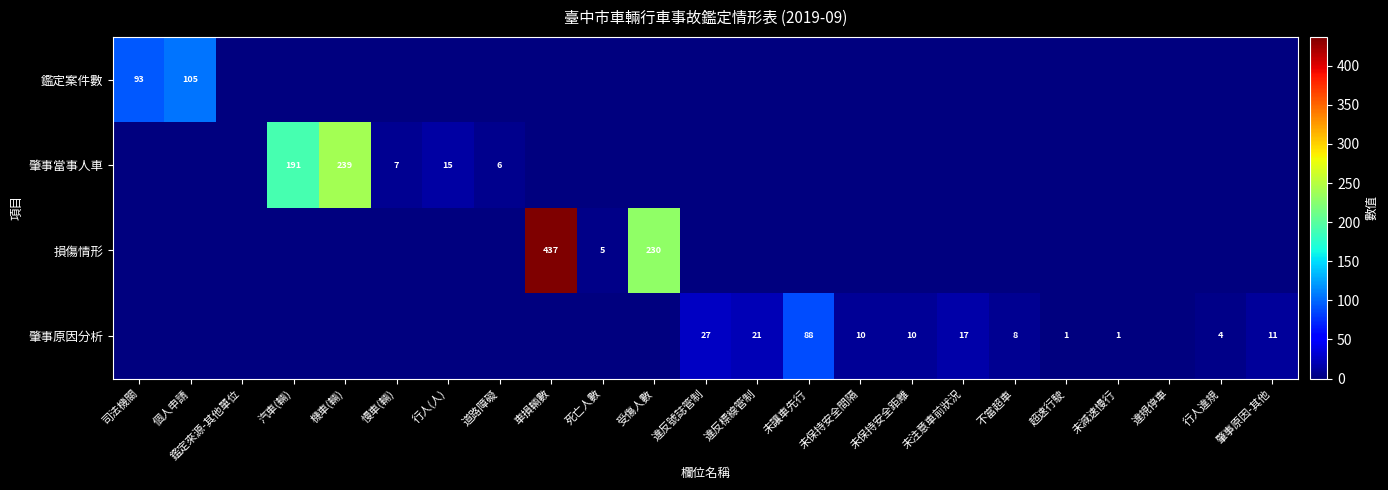

Which series changed the most between 道路障礙 and 未保持安全間隔?

肇事原因分析